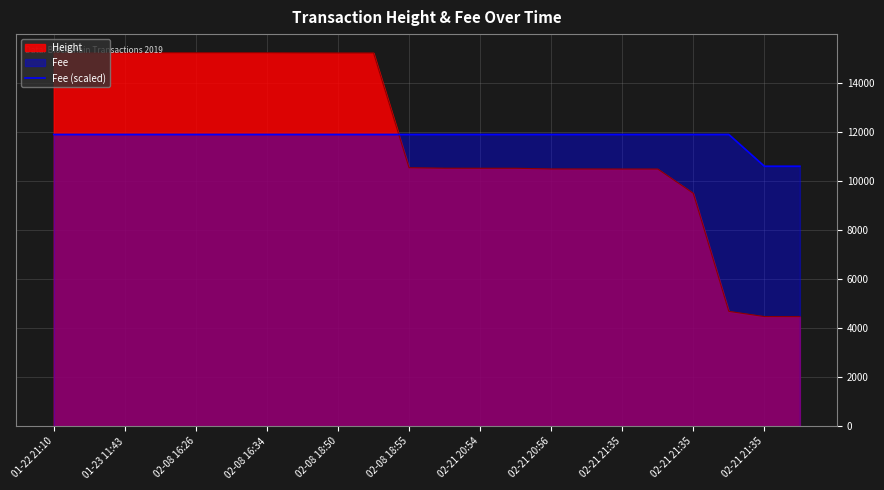

Does the chart display data point markers on the line(s)?

No